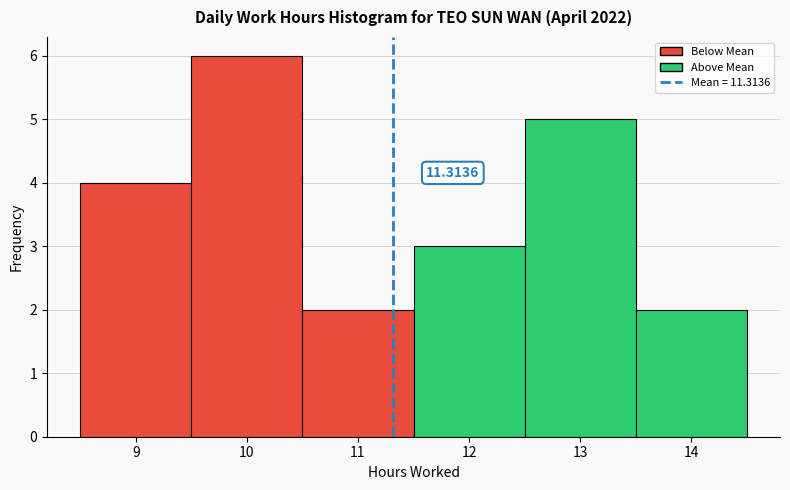

Which range on the x-axis has the tallest bar?

9.5 to 10.5